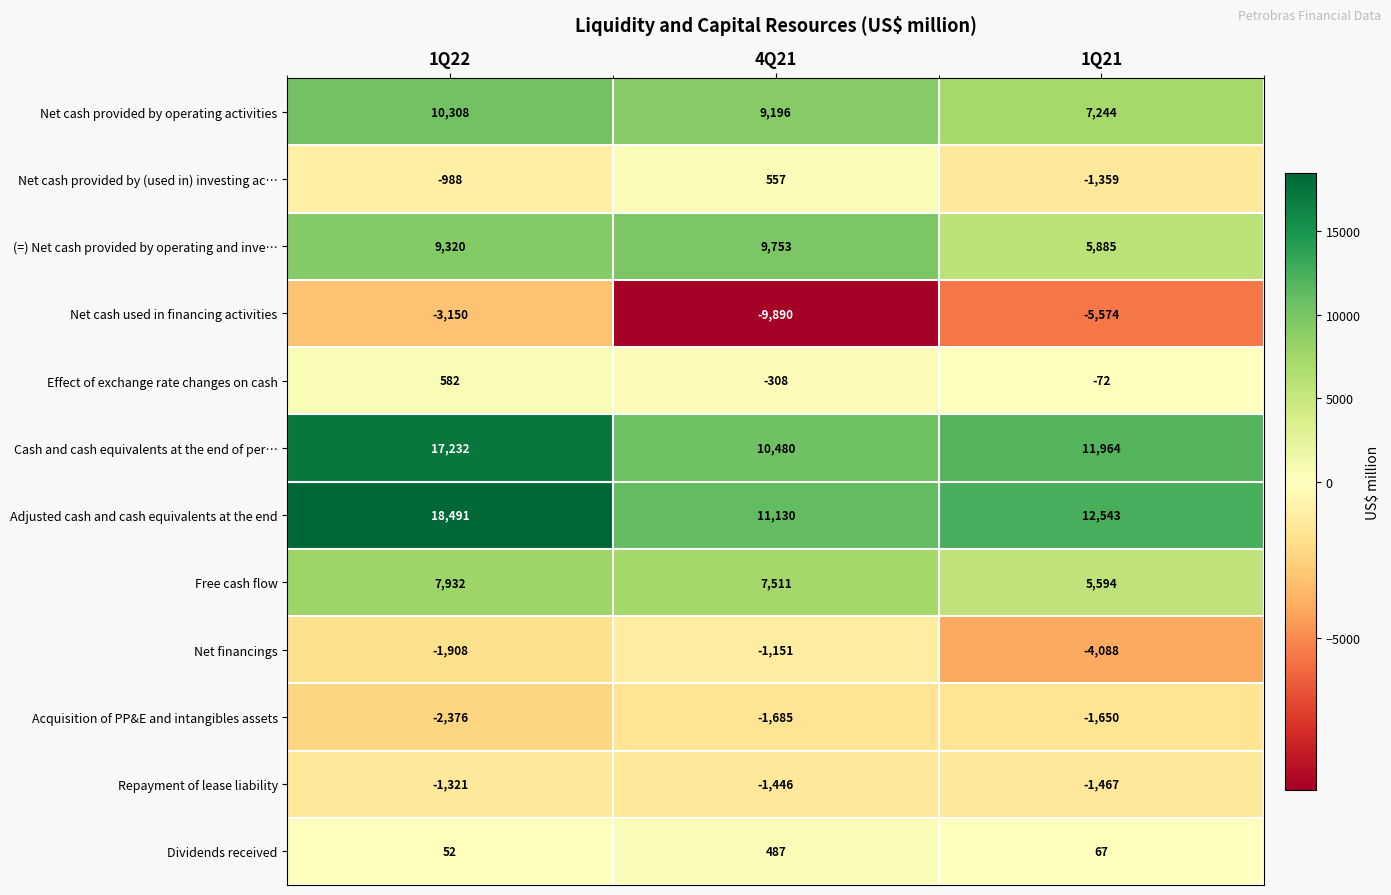

Is it true that (=) Net cash provided by operating and inve… equals 14533 at 1Q22?

False